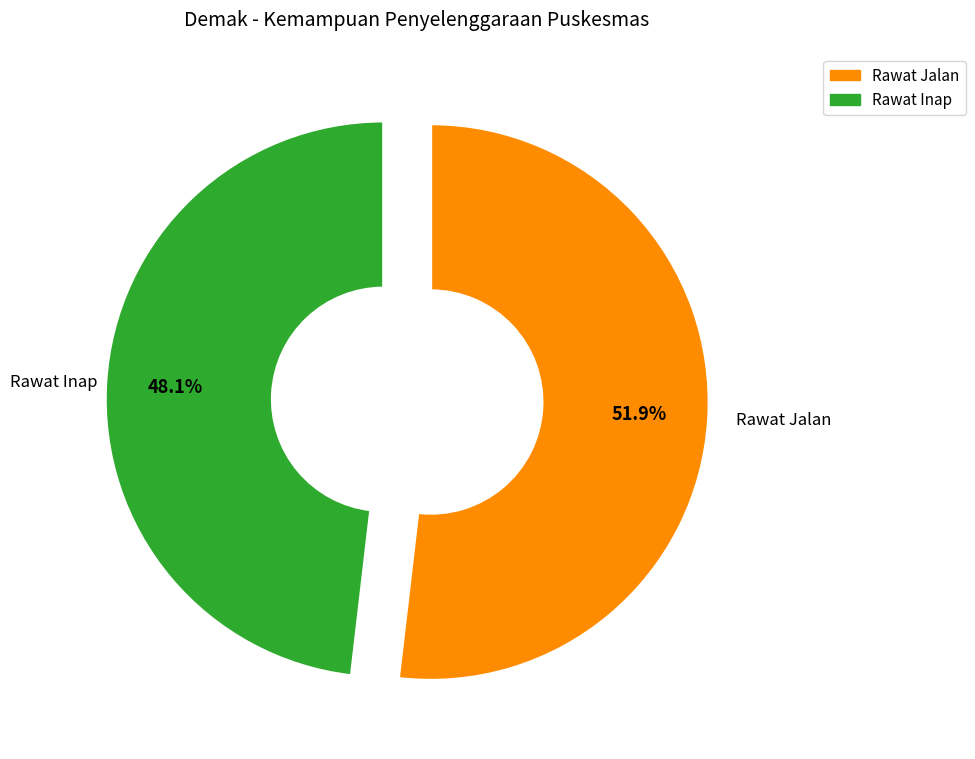

True or false: Rawat Inap accounts for 54% of the total.

False